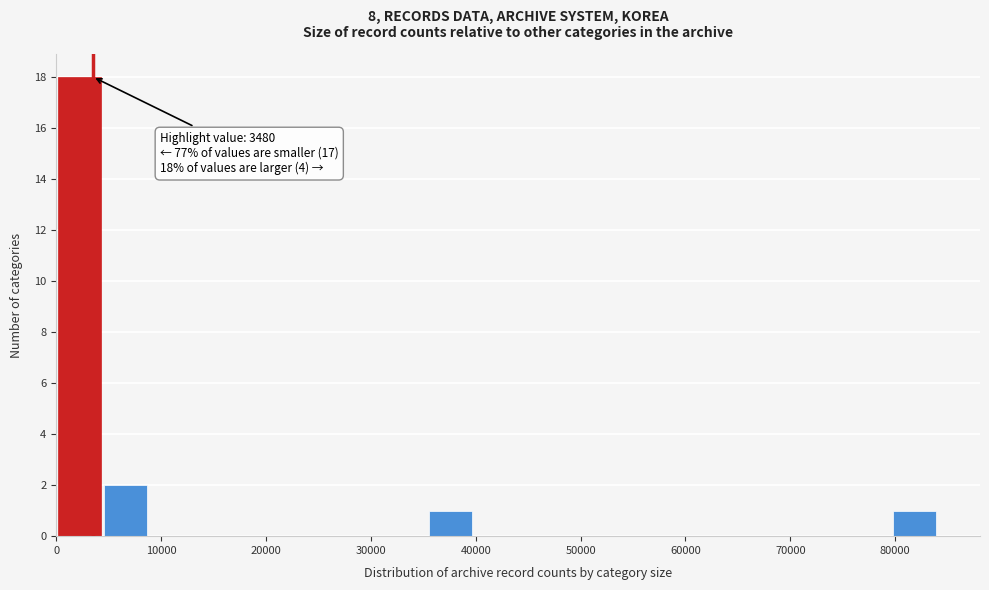

Over which range of the x-axis is the bar tallest?

0 to 4000